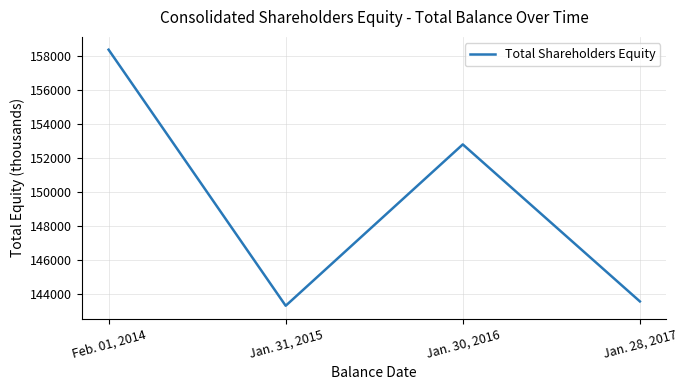

Between Jan. 30, 2016 and Feb. 01, 2014, which is larger?

Feb. 01, 2014